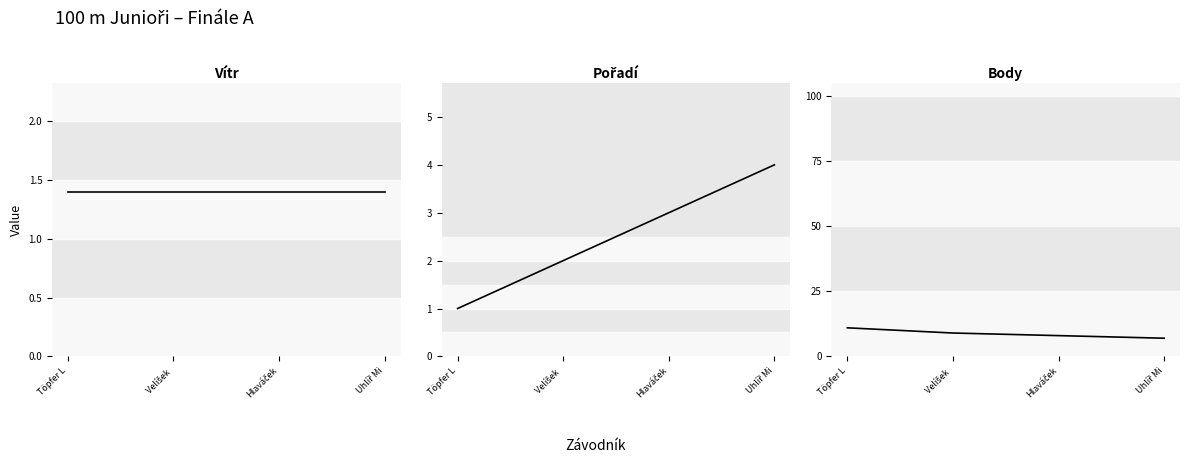

True or false: Body has more than 2 interior local peaks.

False